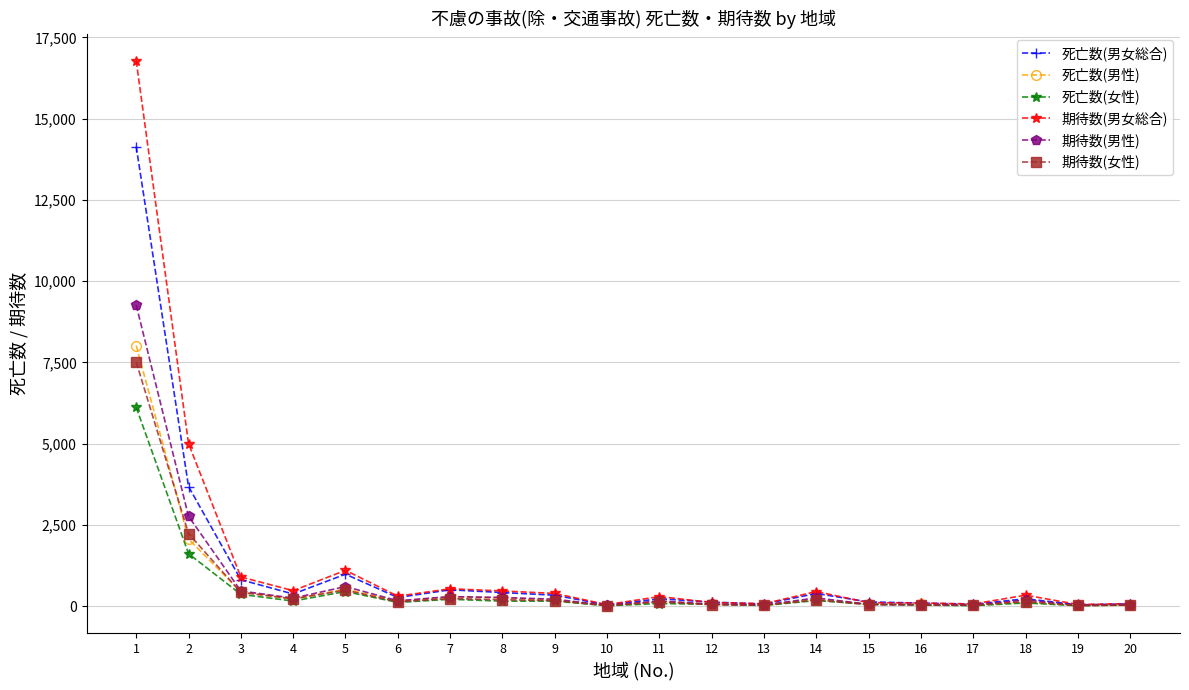

What is the average value of the 期待数(女性) series?

623